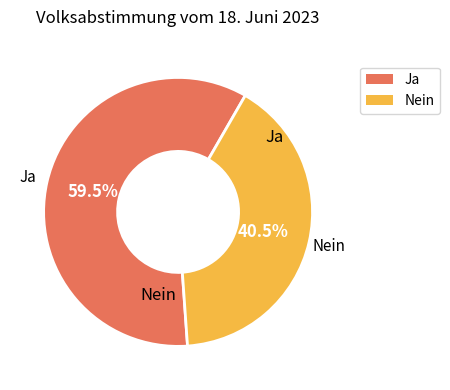

Which has a higher value, Ja or Nein?

Ja